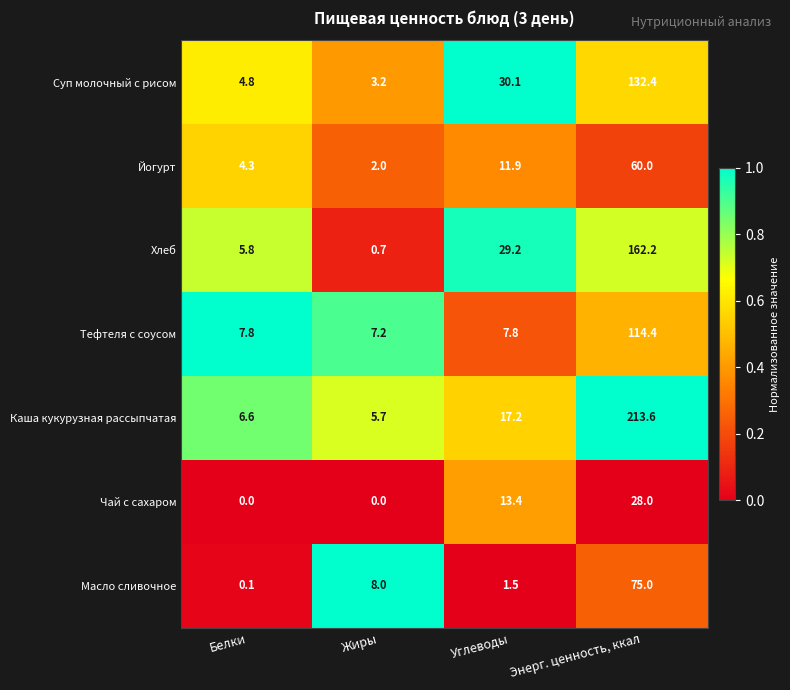

List the labels in order of Суп молочный с рисом value, smallest first.

Жиры, Белки, Углеводы, Энерг. ценность, ккал